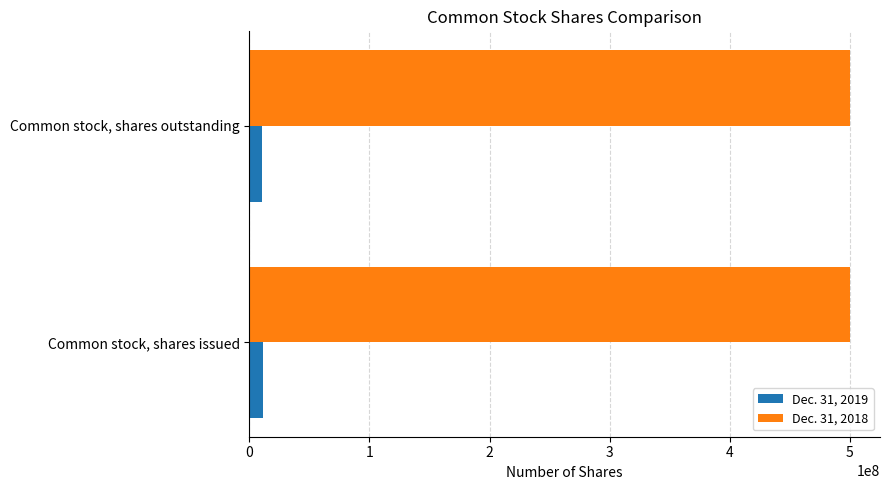

List the series in order of their overall mean, highest first.

Dec. 31, 2018, Dec. 31, 2019